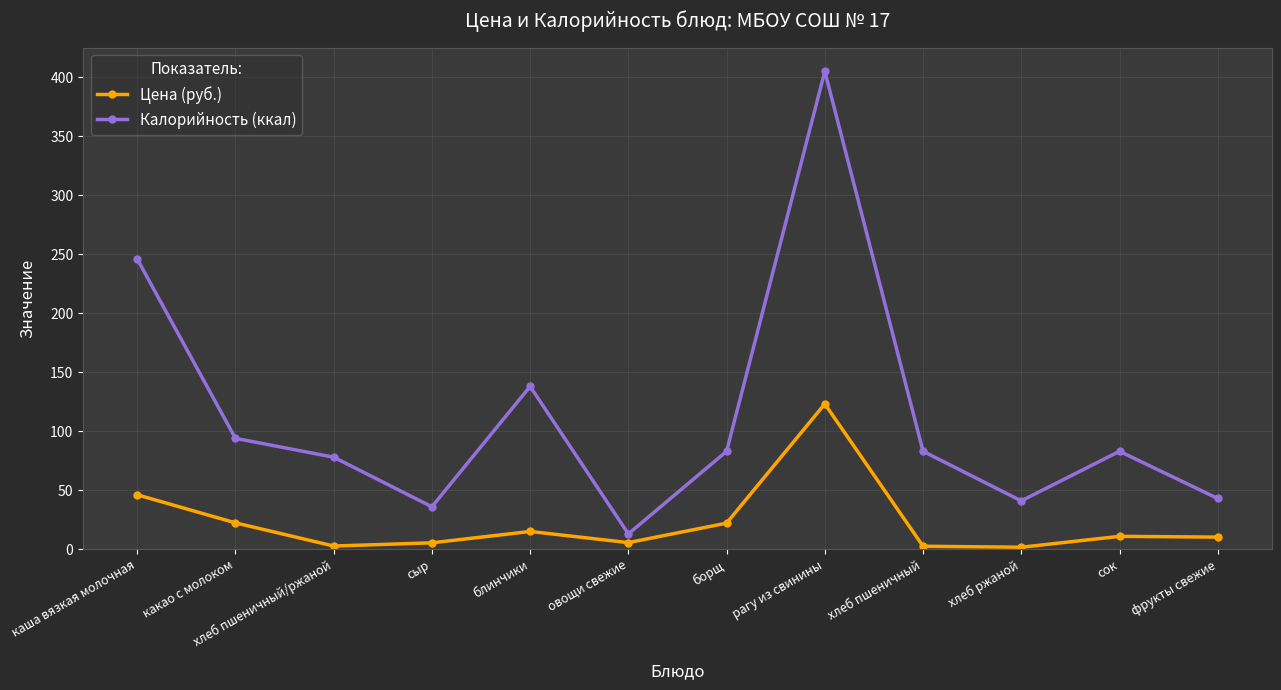

Which series has the largest range (max minus min)?

Калорийность (ккал)